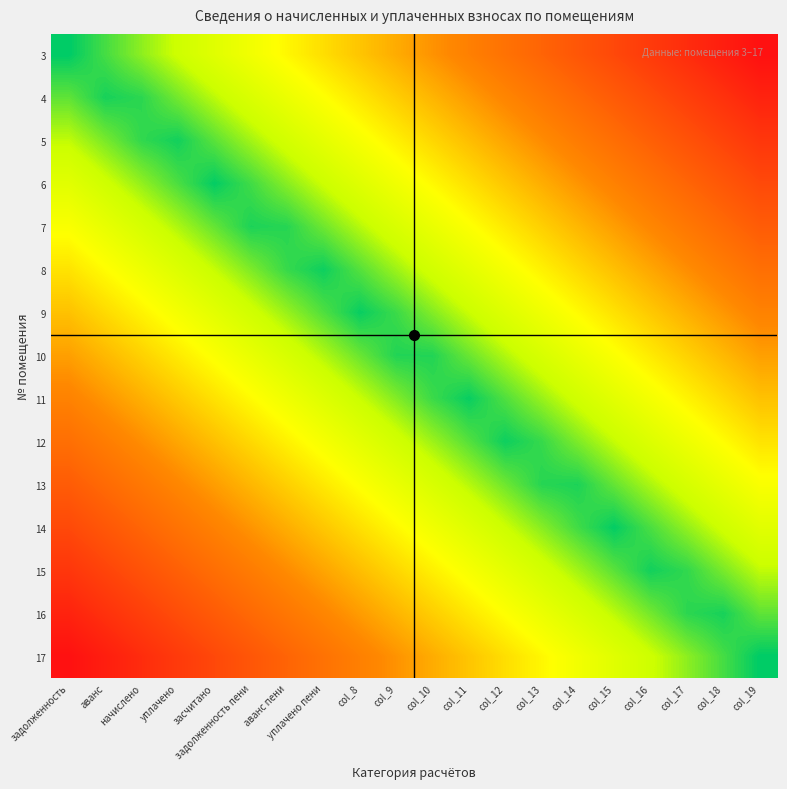

What is the total value across all series at начислено?

6.2